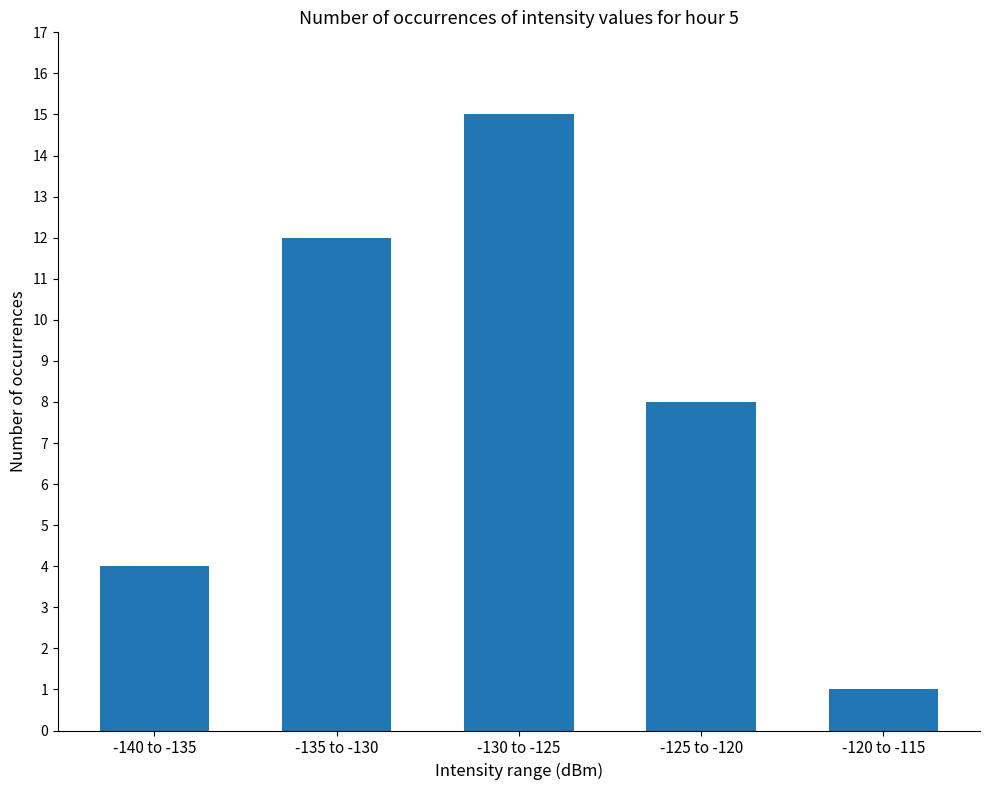

What is the greatest value displayed?

15